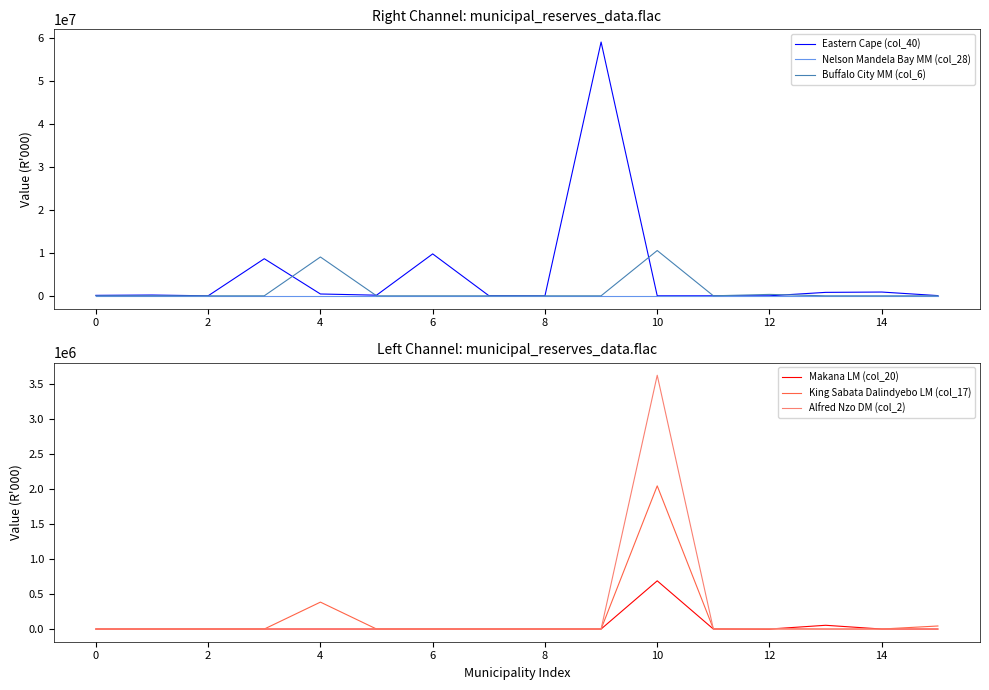

The value of Buffalo City MM (col_6) at 0 is 0. True or false?

True